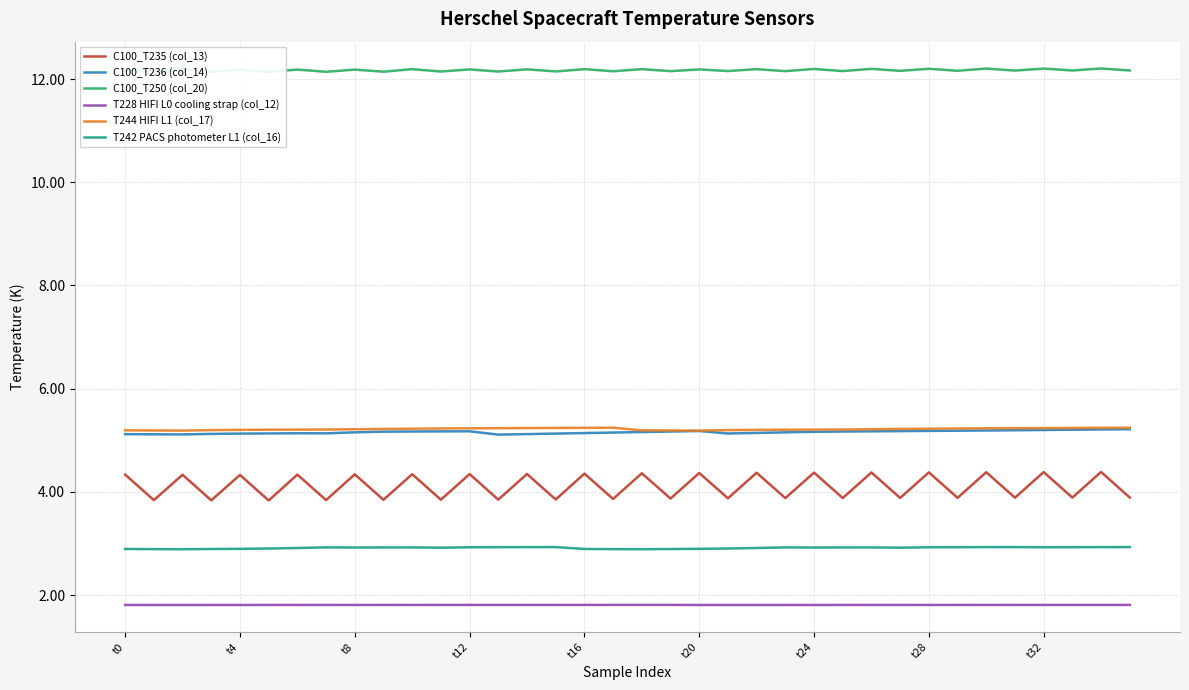

What is the difference between the highest and lowest values at 35?

10.4